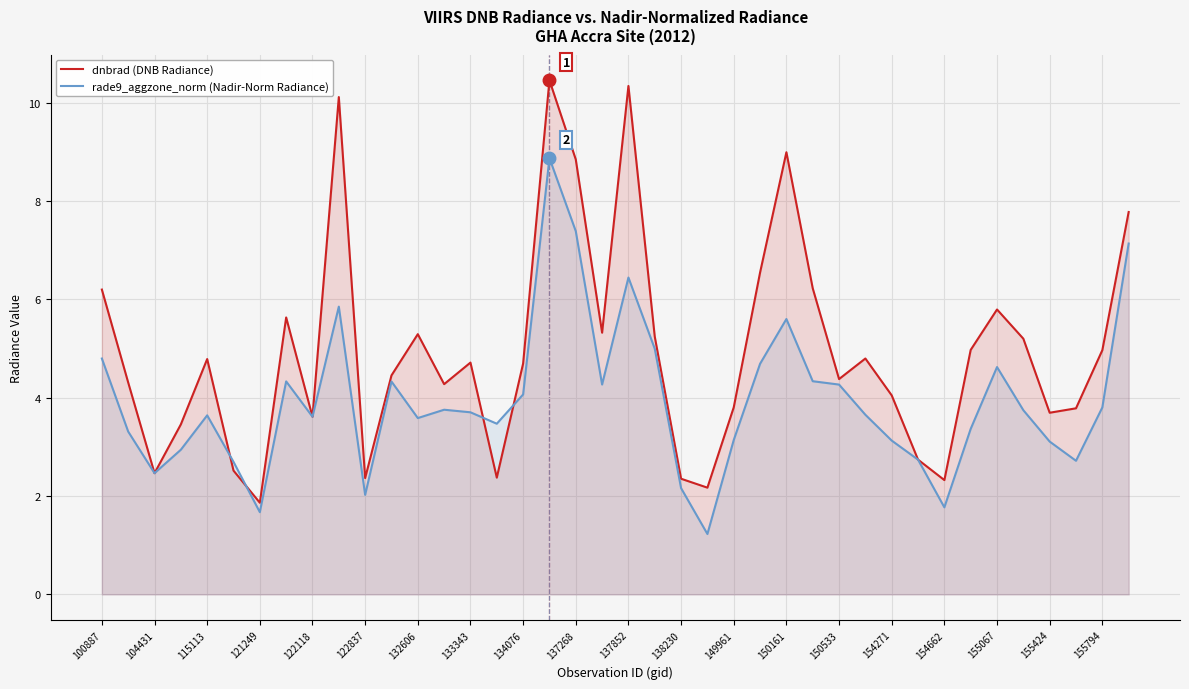

What is the sum of all rade9_aggzone_norm (Nadir-Norm Radiance) values?

157.5